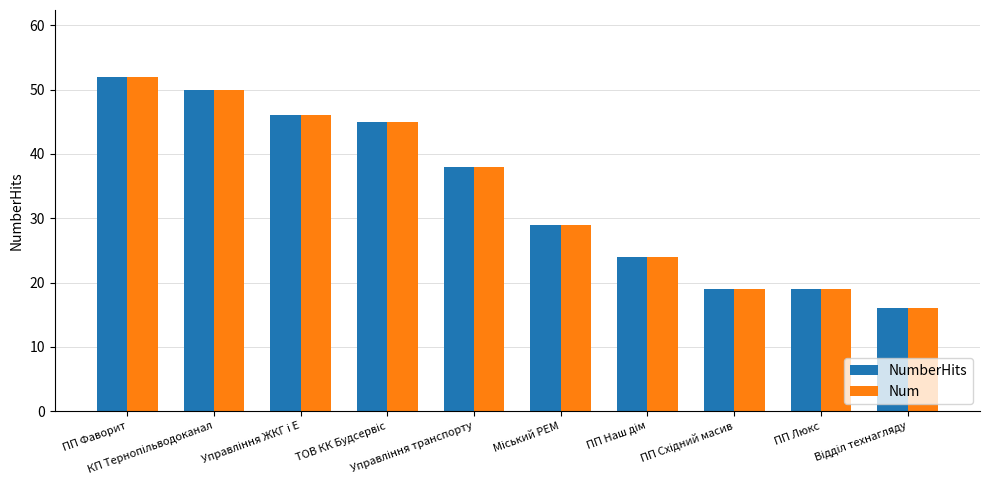

What is the label of the 2nd bar from the right?

ПП Люкс